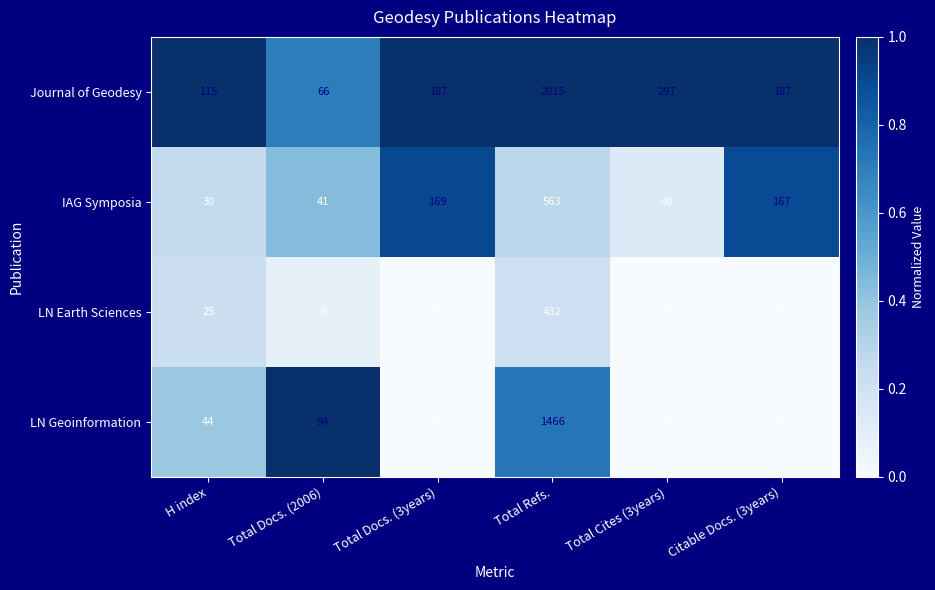

Which series has the largest total across all categories?

Journal of Geodesy